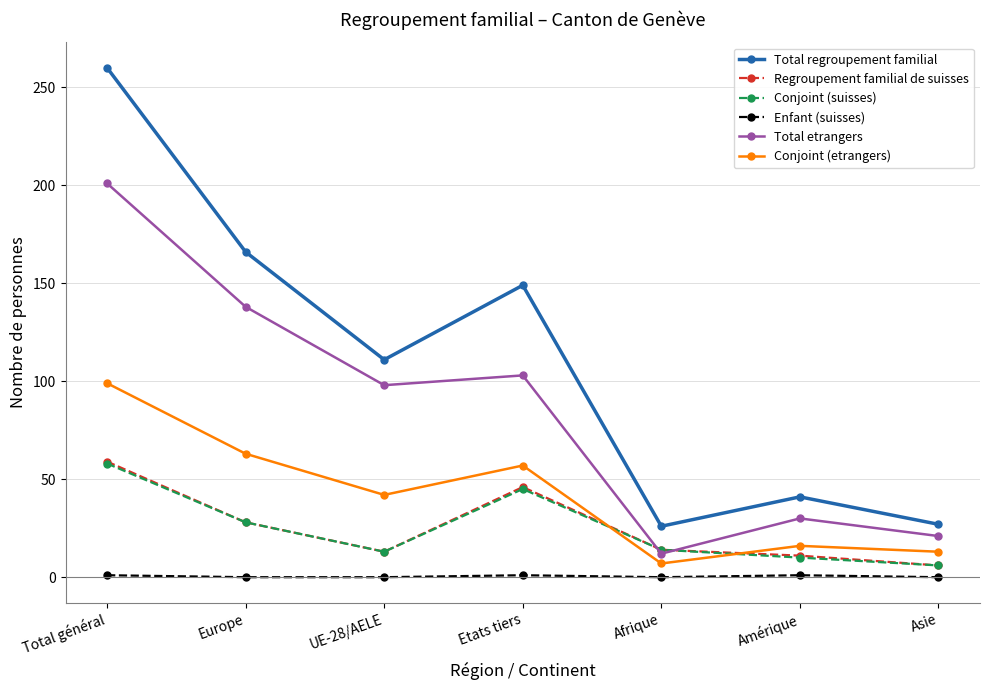

At which category does the chart reach its peak across all series?

Total général